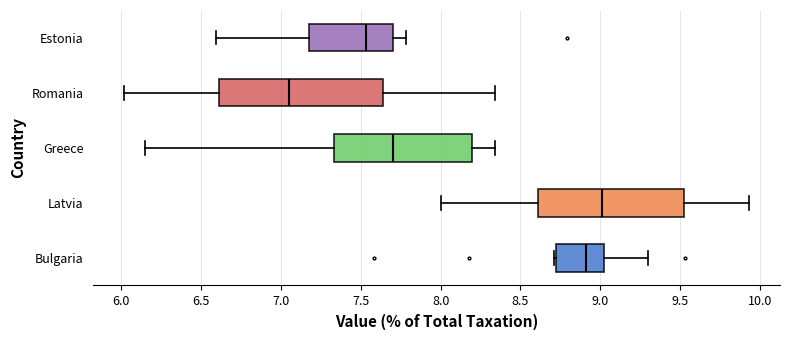

Reading bottom to top, read every box against the x-axis: the position of its median line, the range the box covers, and the ends of its whiskers. The values are not printed on the chart, so give them approximately, as read against the axis.

Bulgaria: median 8.90, box 8.75 to 9.05, whiskers 8.70 to 9.30
Latvia: median 9.00, box 8.60 to 9.55, whiskers 8.00 to 9.95
Greece: median 7.70, box 7.35 to 8.20, whiskers 6.15 to 8.35
Romania: median 7.05, box 6.60 to 7.65, whiskers 6.00 to 8.35
Estonia: median 7.55, box 7.20 to 7.70, whiskers 6.60 to 7.80